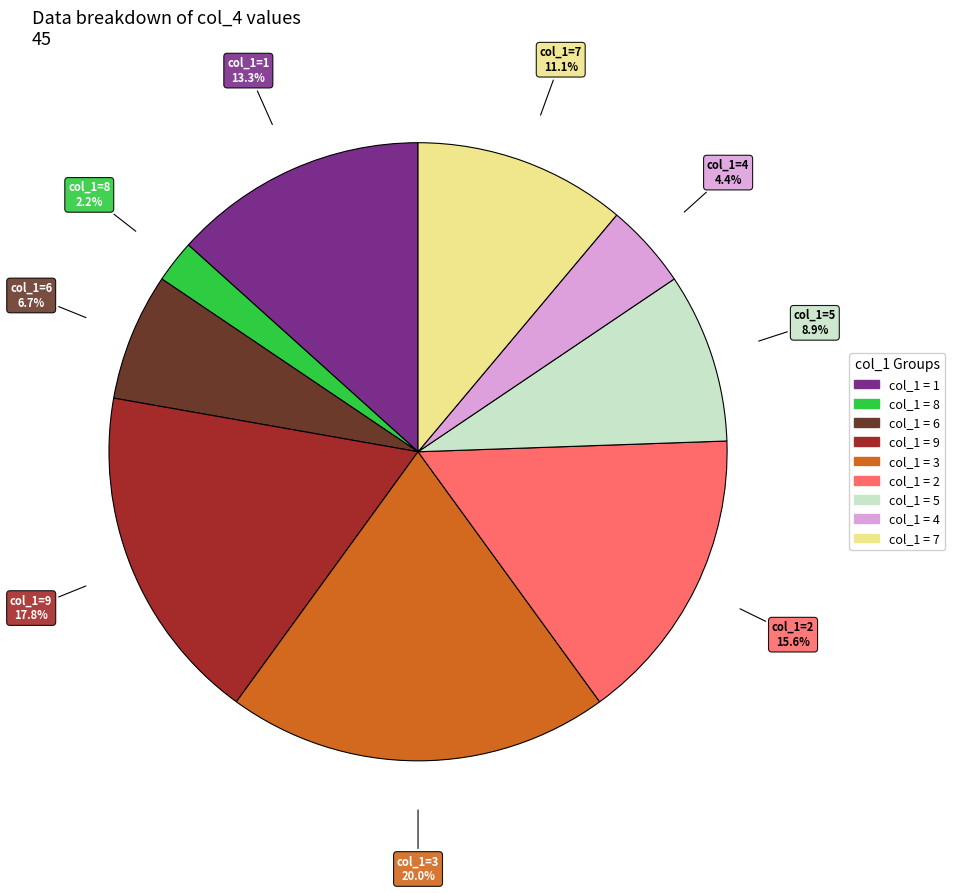

Does any single category account for the majority?

No